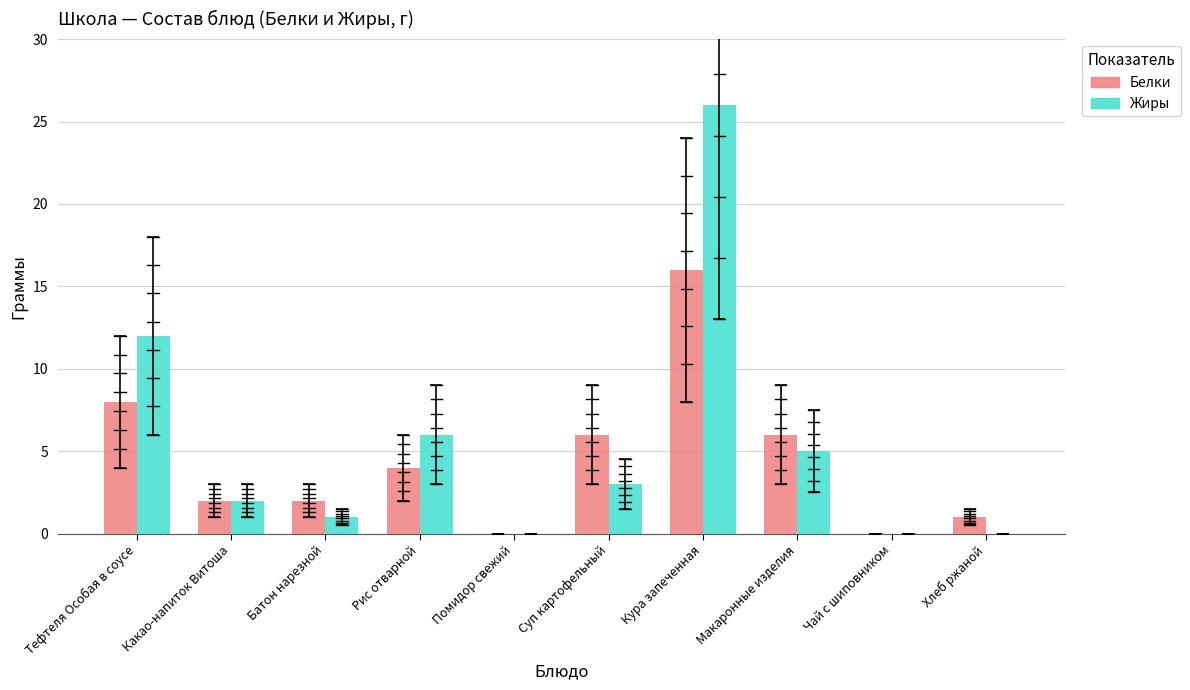

True or false: Белки has a value of 2 at Какао-напиток Витоша.

True